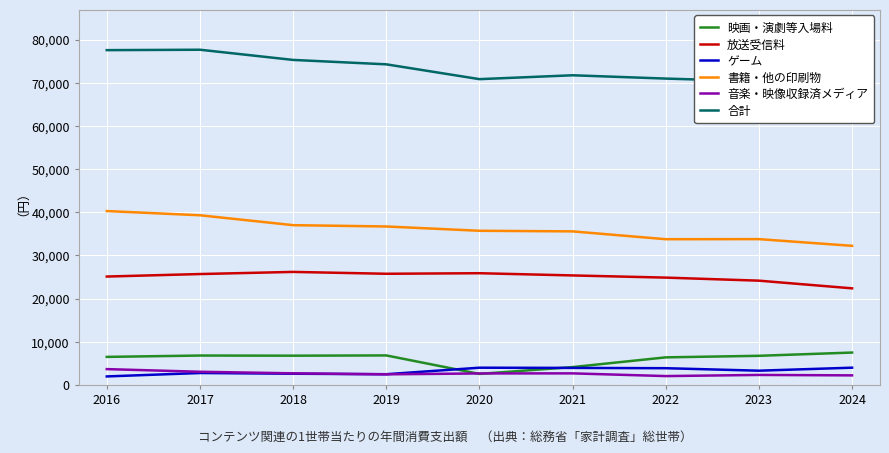

What is the approximate value of 書籍・他の印刷物 at 2024, to the nearest 10?

32230